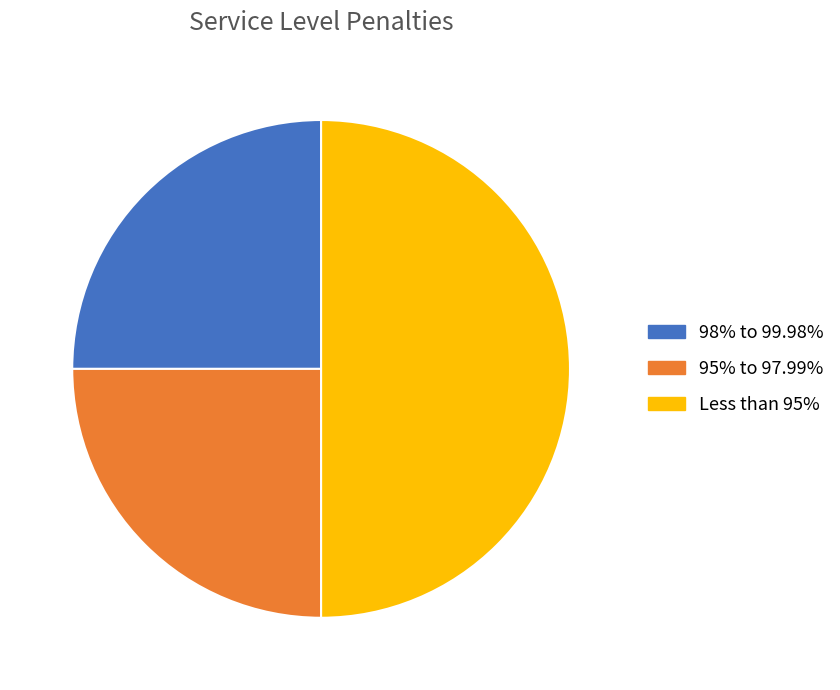

Combined, do 95% to 97.99% and Less than 95% account for over 50%?

Yes